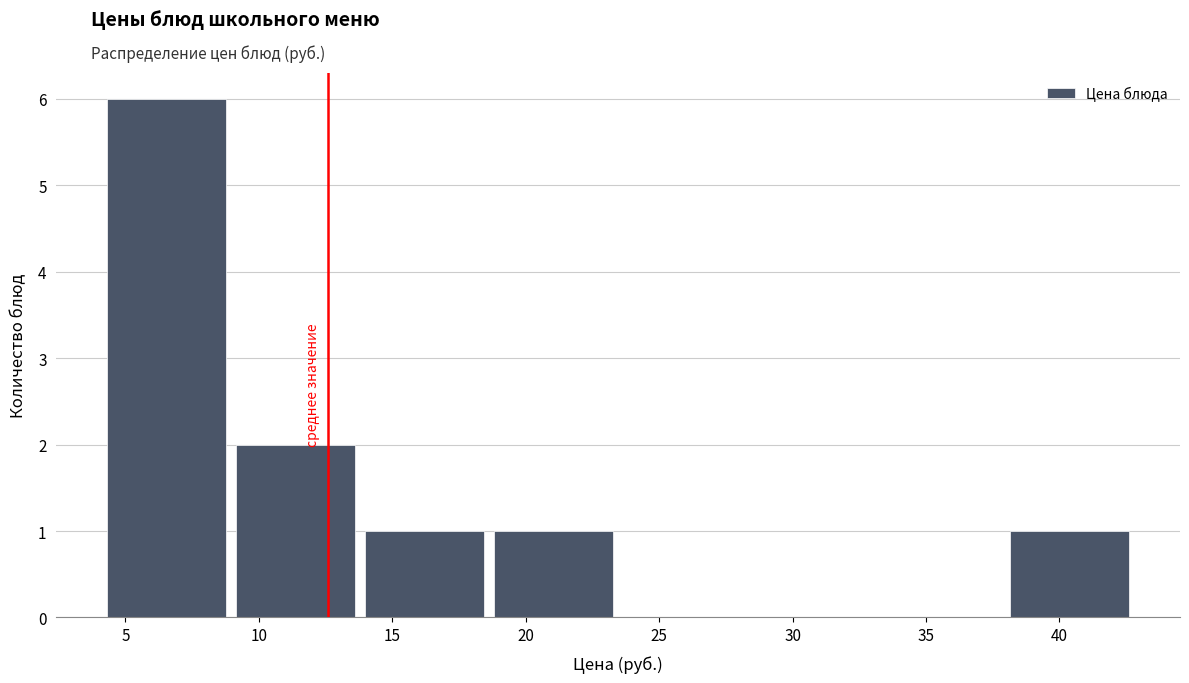

How tall is the bar that spans 38.0 to 43.0 on the x-axis? Neither the bar edges nor the heights are printed on the chart, so give them approximately, as read against the axes.

1